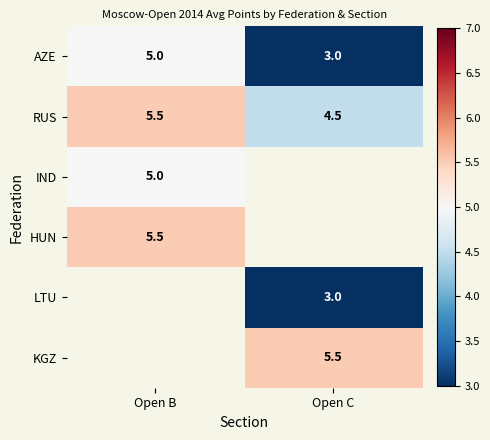

Which has a higher value, Open B or Open C?

Open B